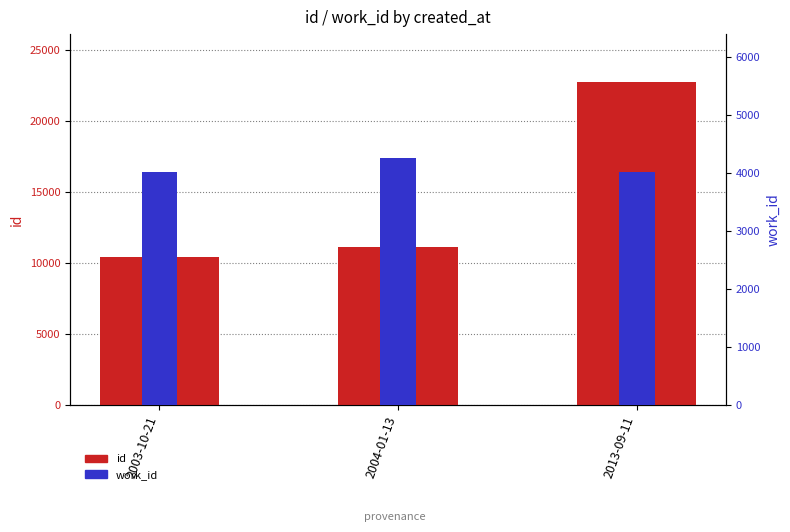

Does the chart contain stacked bars?

No